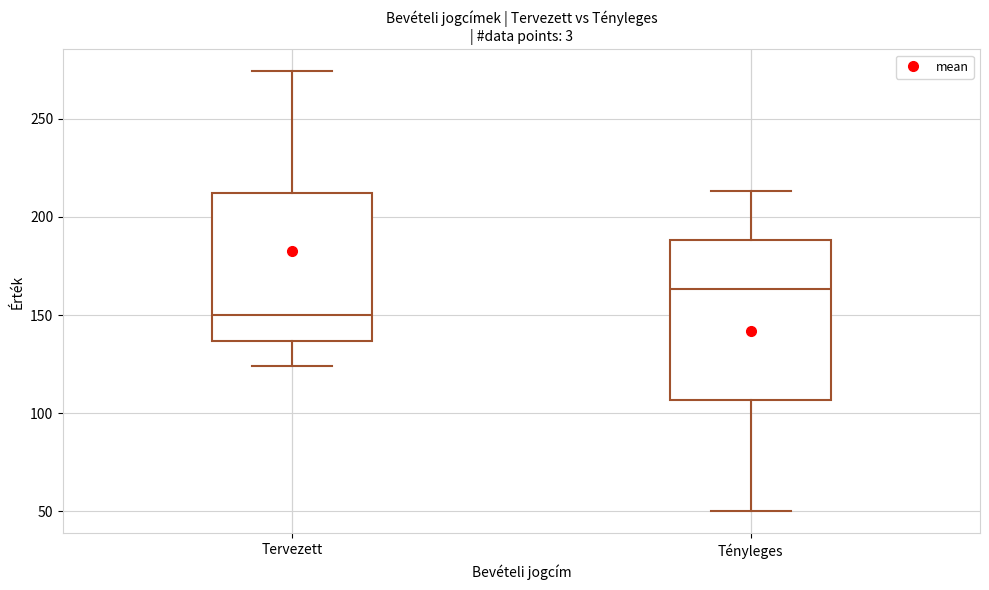

Which box's median line is the lowest?

Tervezett